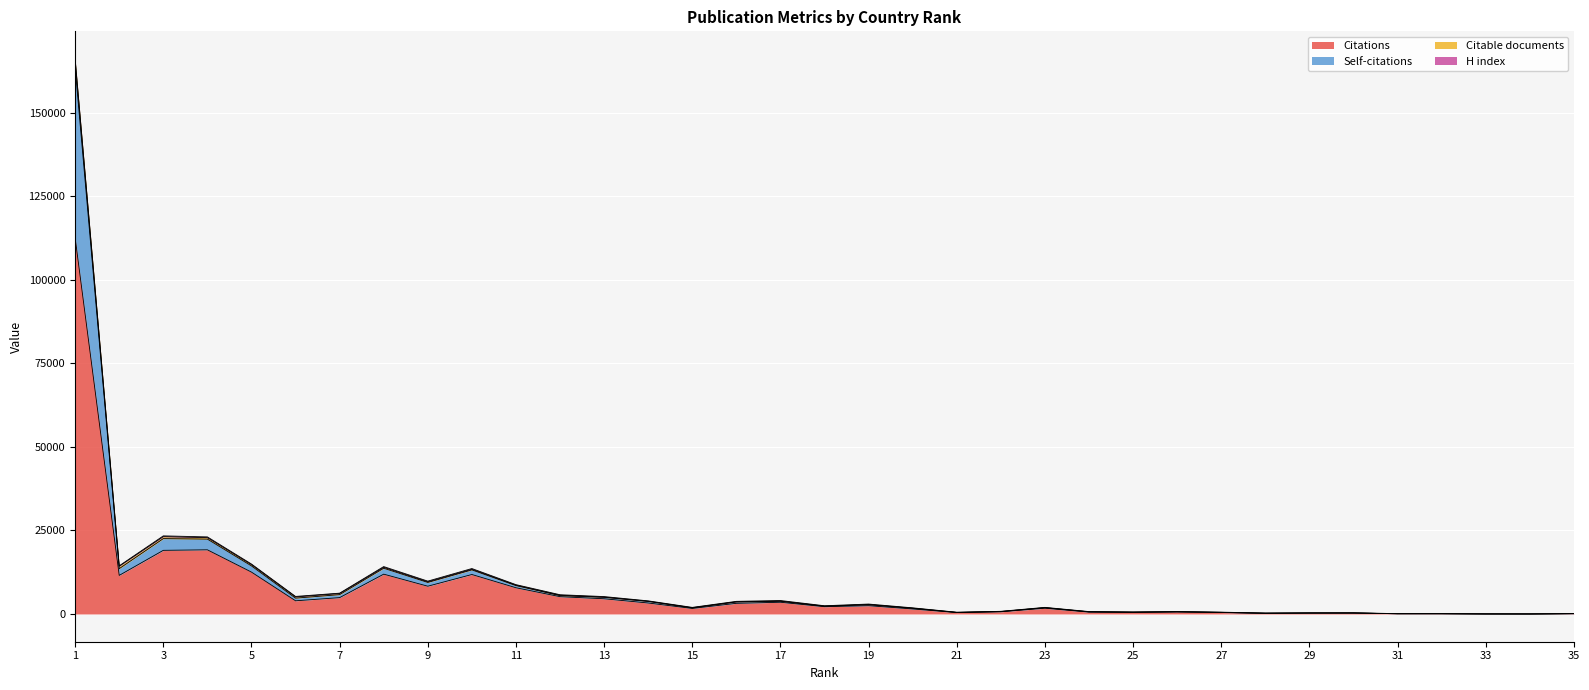

The Citations series shows 3943 at 6. True or false?

True